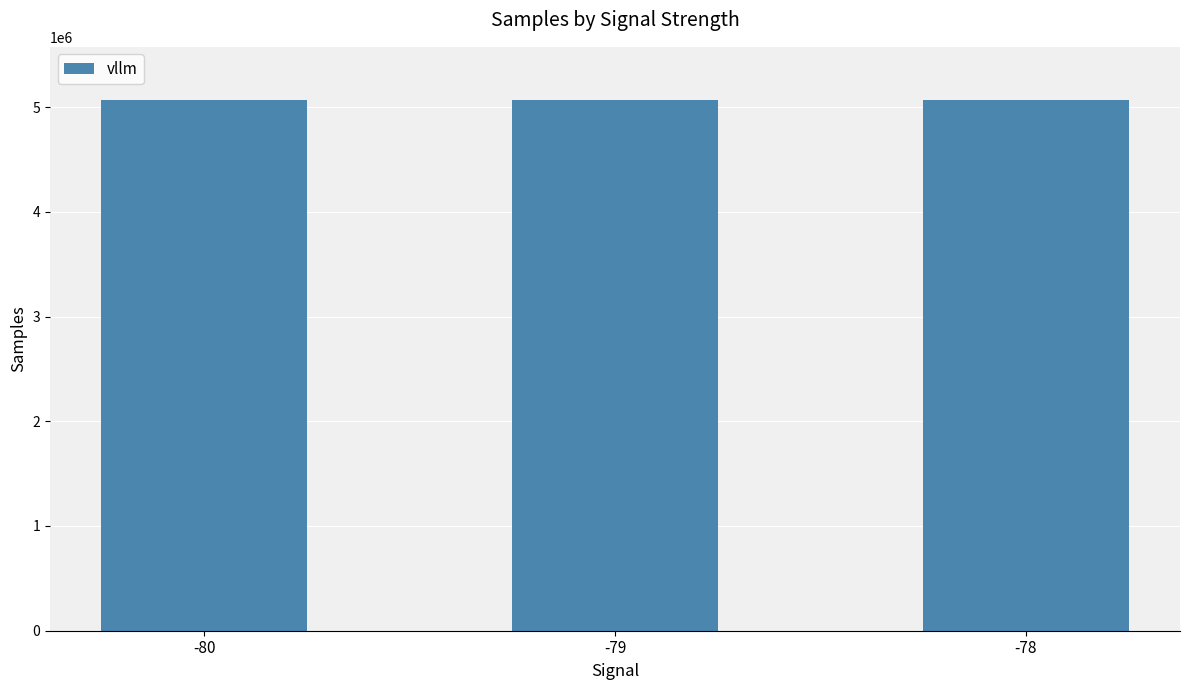

Is it true that the value at -79 is 5067386.1?

True